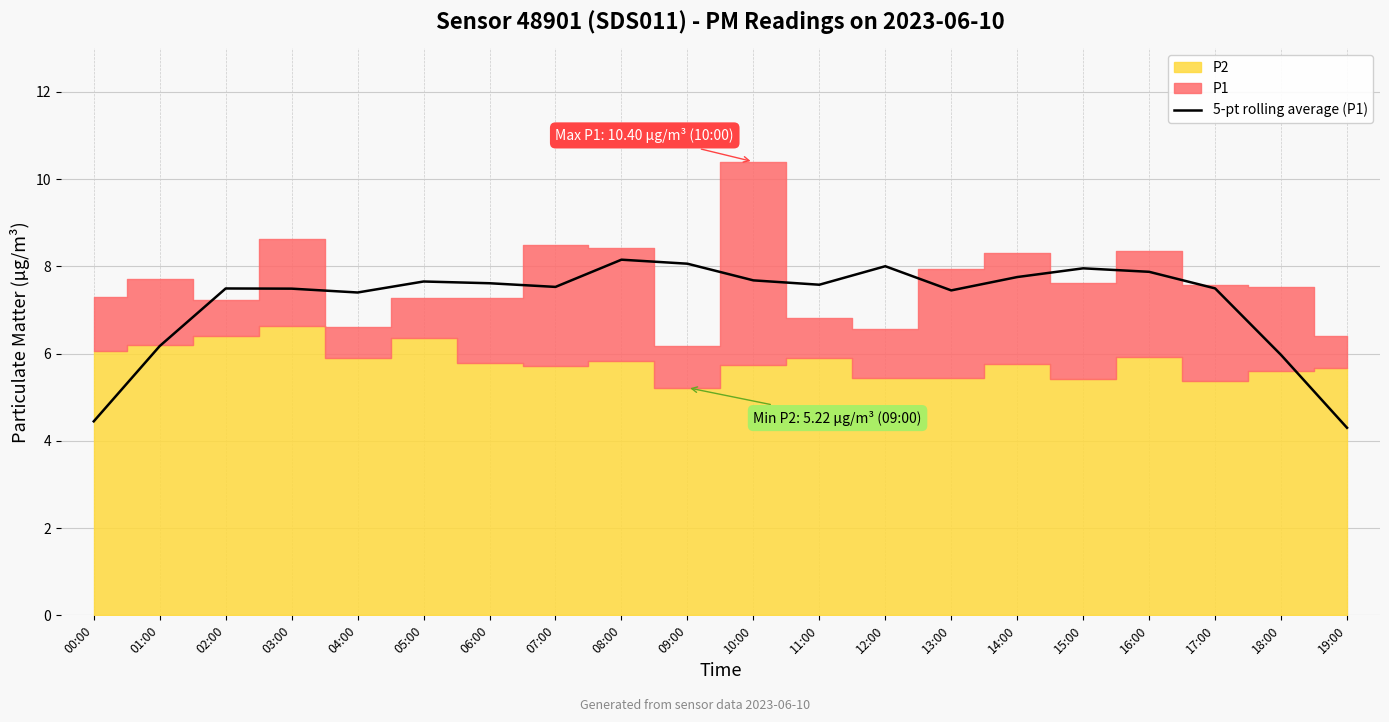

What is the sum of all values?

144.1